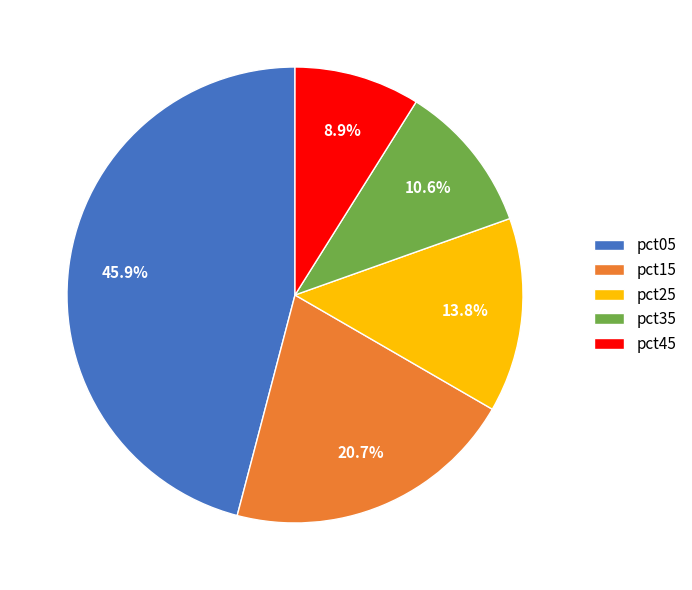

Rank the categories by value from lowest to highest.

pct45, pct35, pct25, pct15, pct05